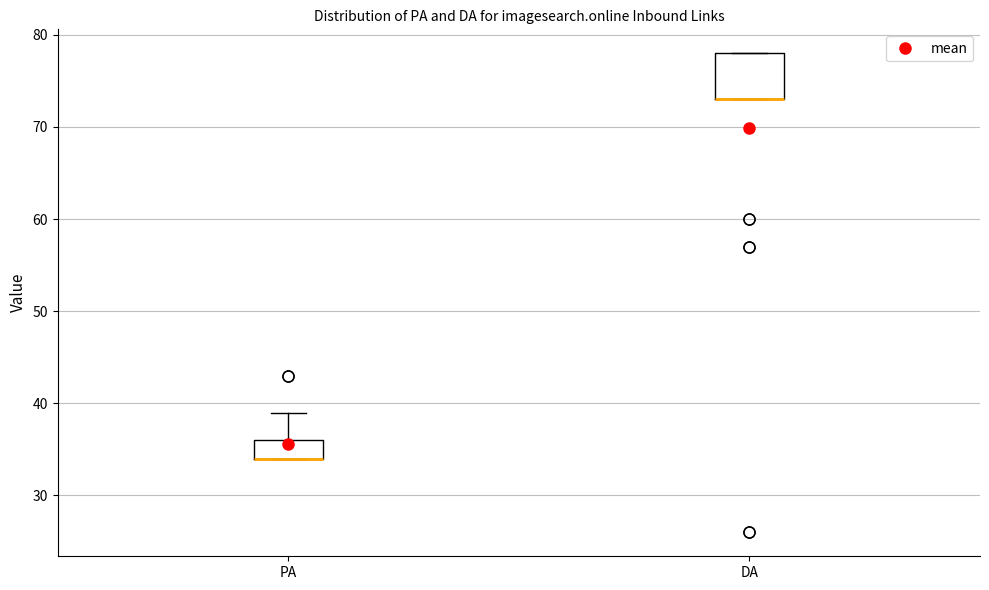

Comparing the boxes themselves (not the whiskers), which one is the tallest?

DA